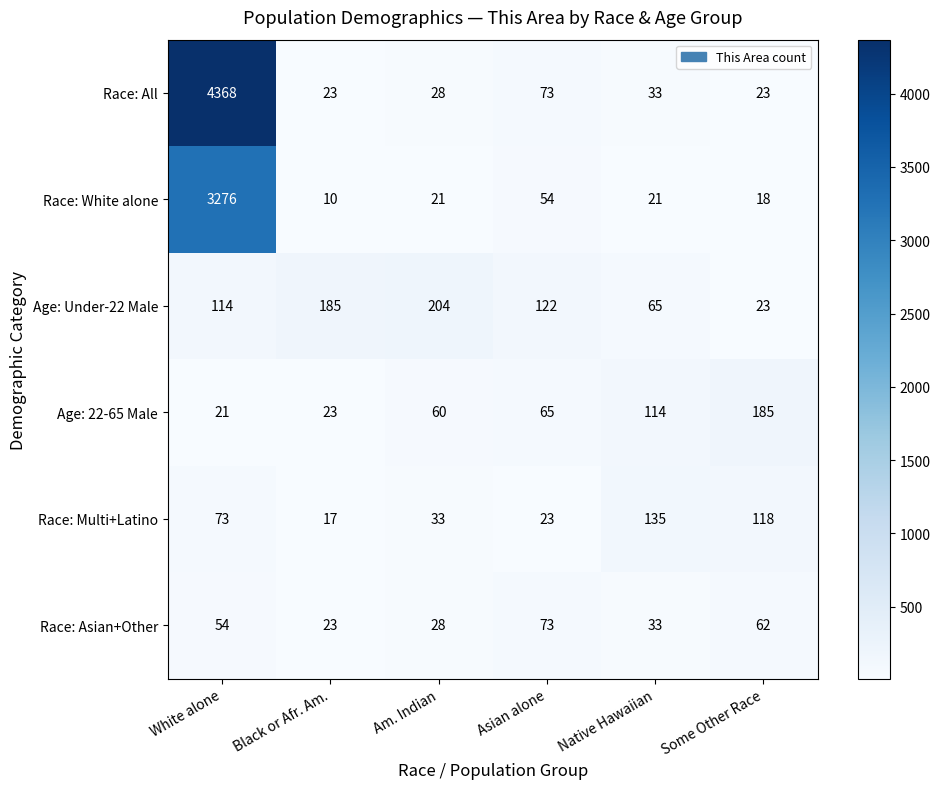

What is the sum of all Race: All values?

4548